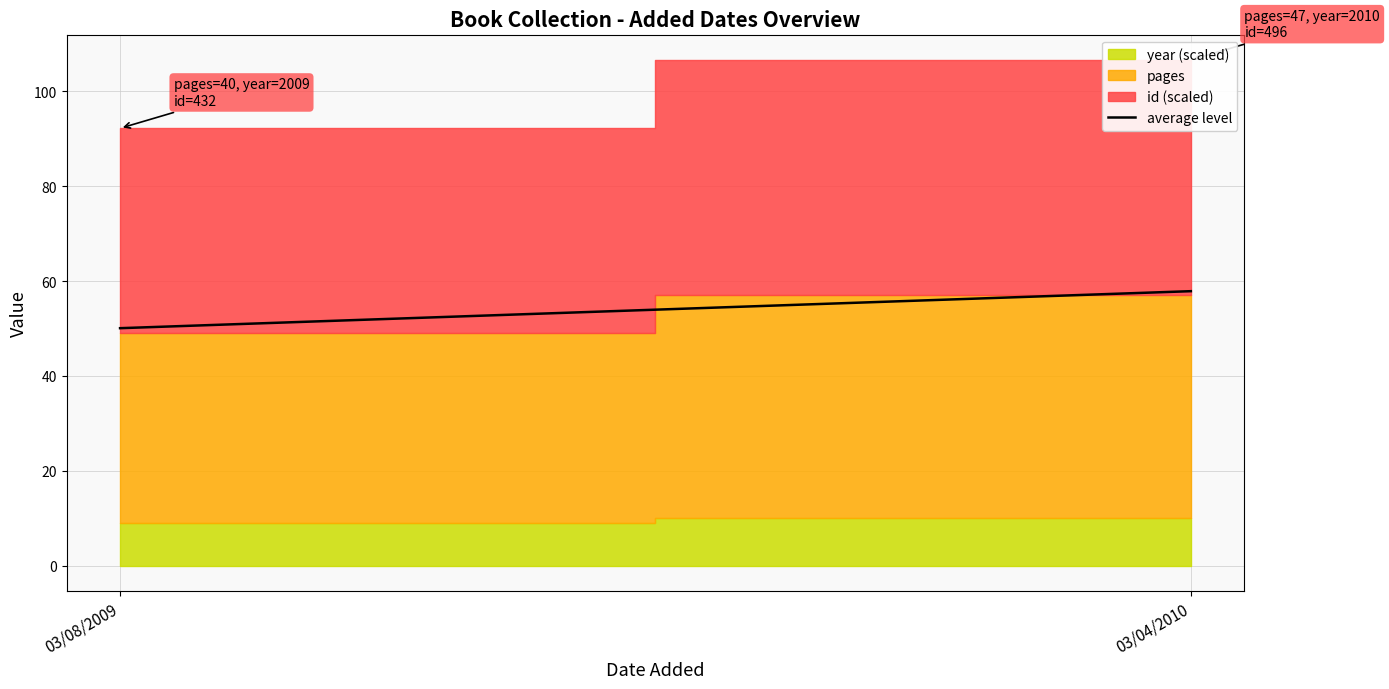

Count the number of categories in the chart.

2